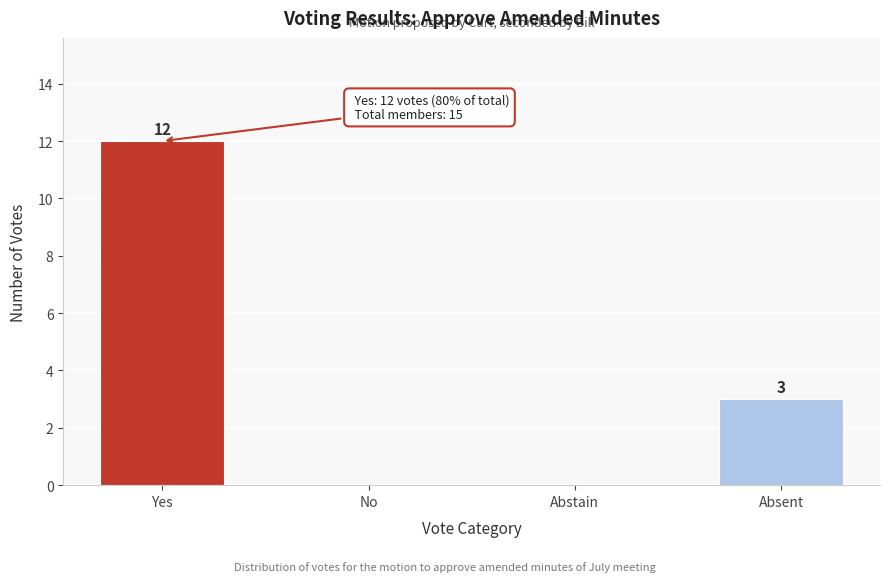

Reading right to left, list all the values displayed in this chart.

Absent=3	Abstain=0	No=0	Yes=12